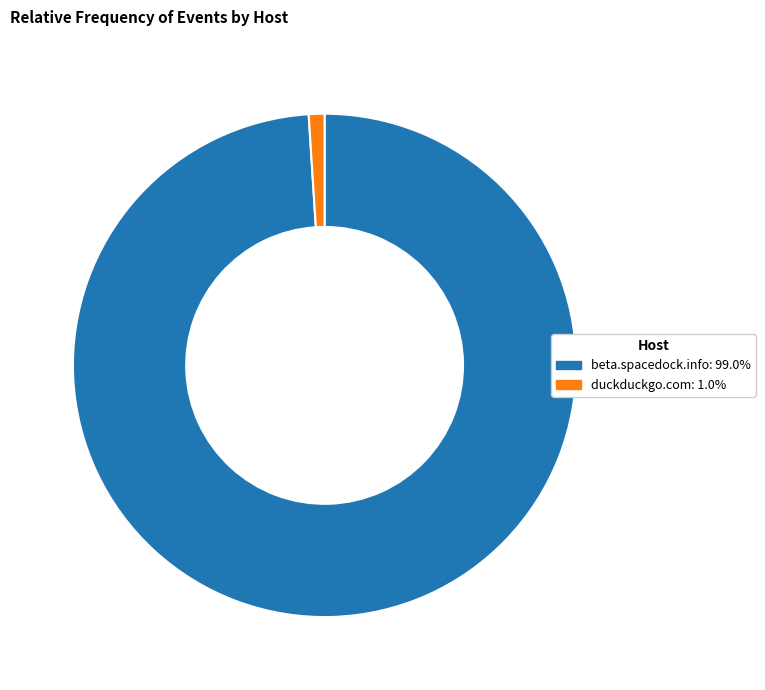

Which slice represents more than half of the pie?

beta.spacedock.info